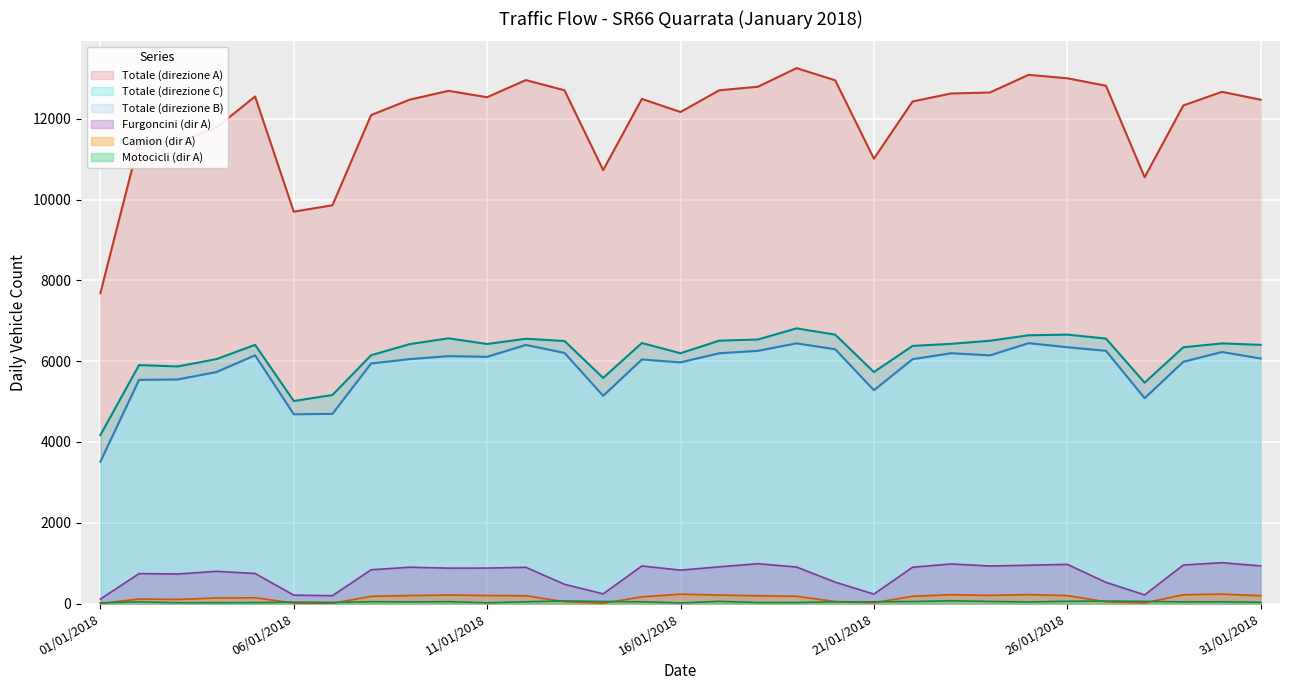

True or false: Furgoncini (dir A) has a value of 971 at 26/01/2018.

True